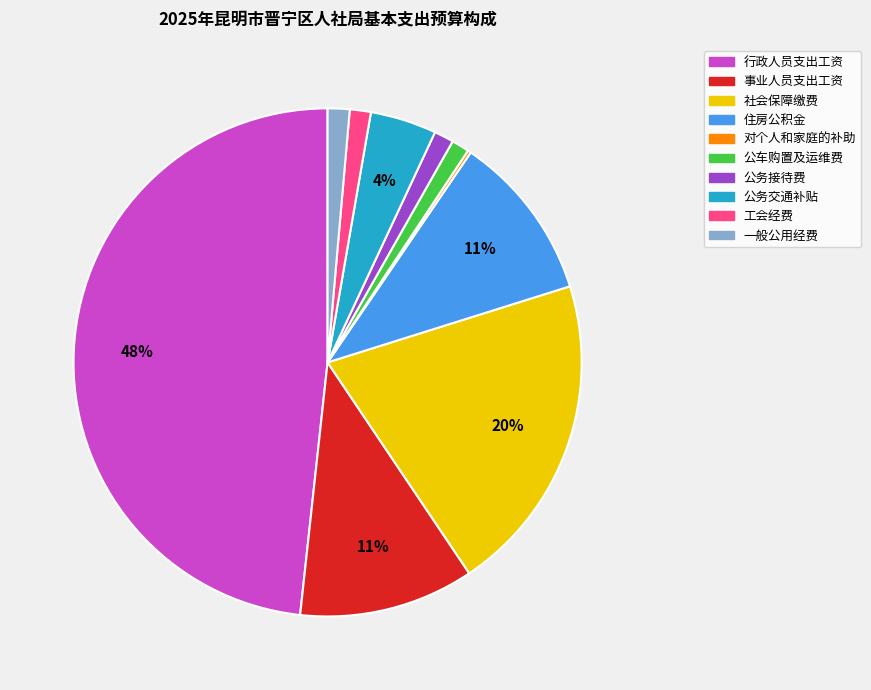

The 事业人员支出工资 slice represents 25% of the pie. True or false?

False